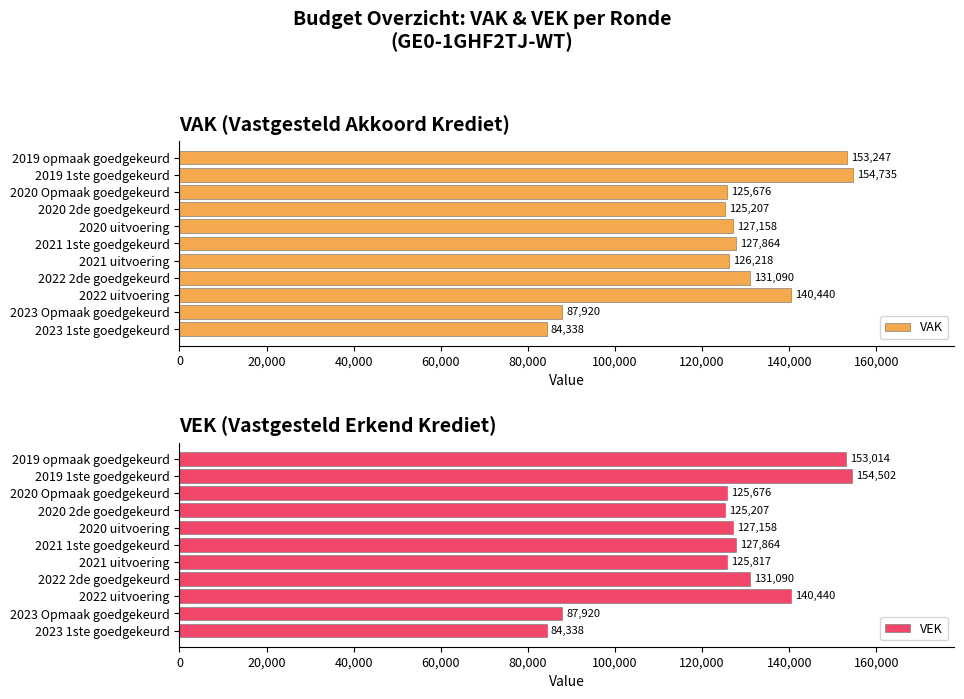

What is the difference between the maximum and minimum values in the VAK series?

70397